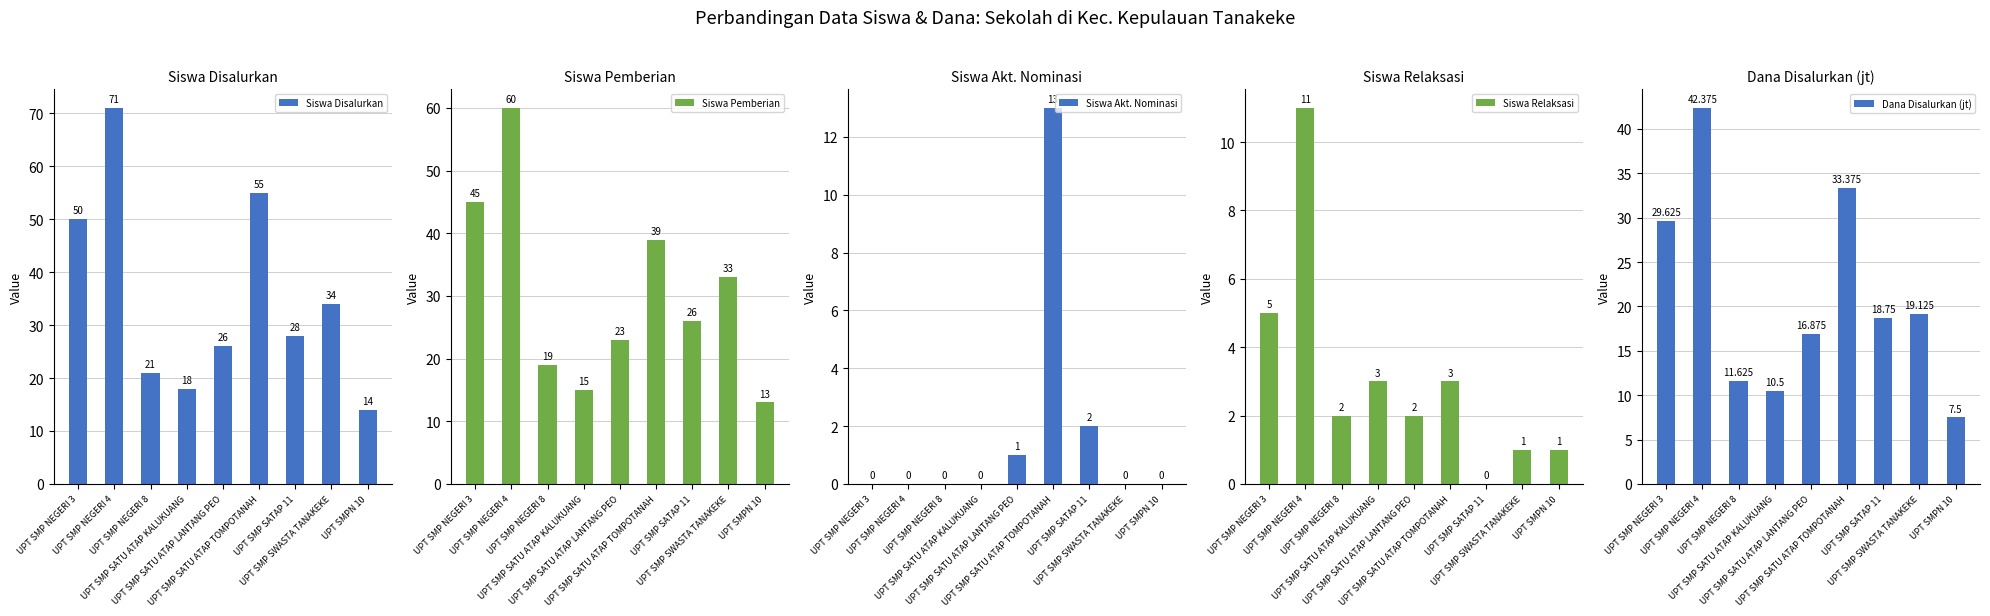

At which category is the sum across all series the highest?

UPT SMP NEGERI 4